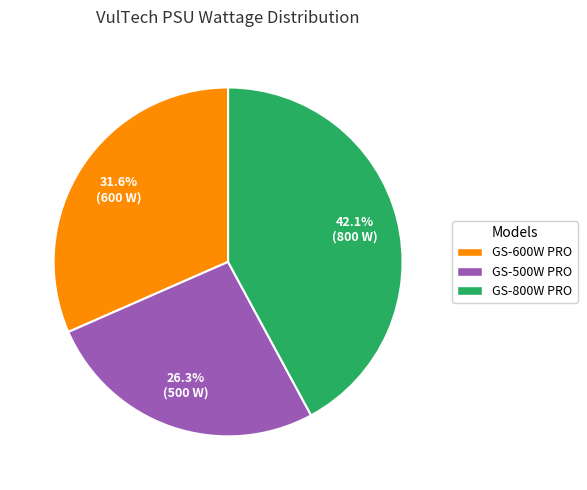

Rank the categories by value from lowest to highest.

GS-500W PRO, GS-600W PRO, GS-800W PRO